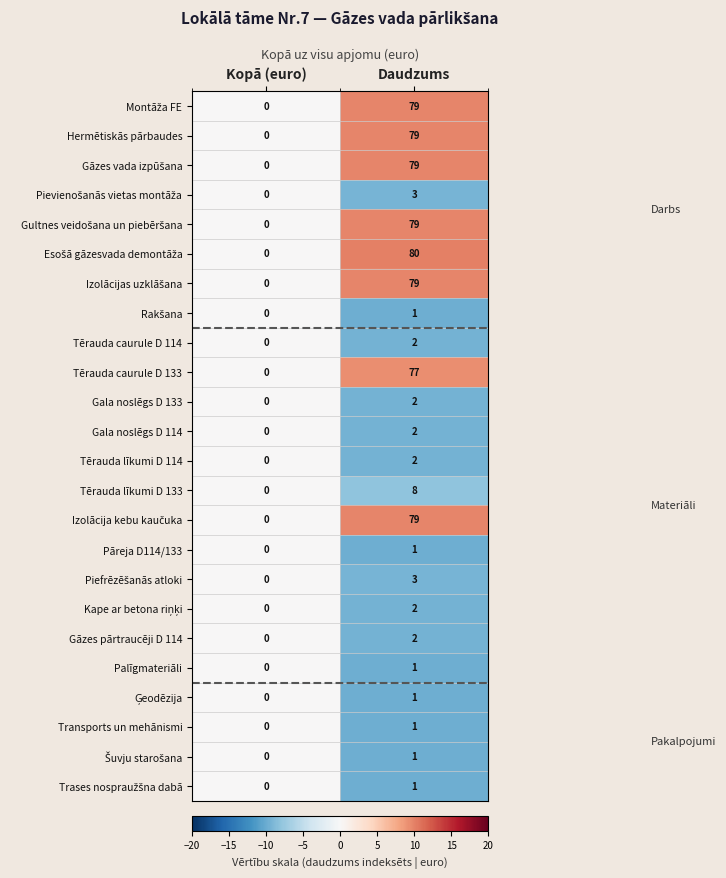

What is the spread (max minus min) of values at Daudzums?

79